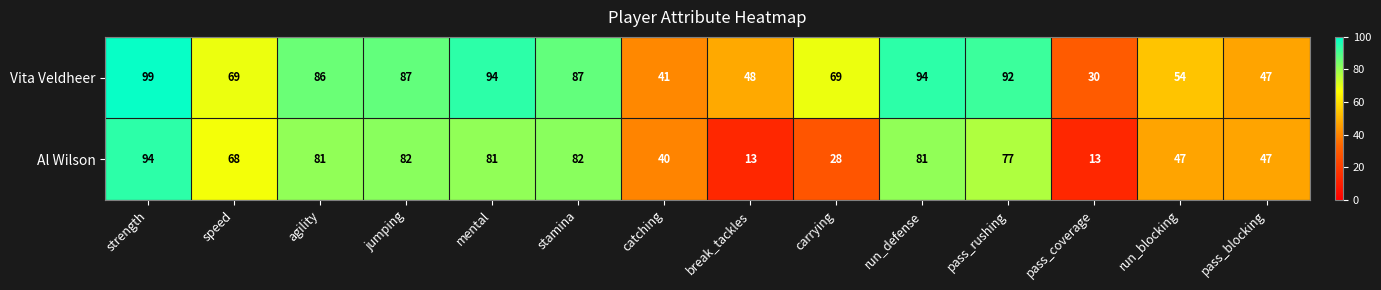

What is the average value of the Vita Veldheer series?

71